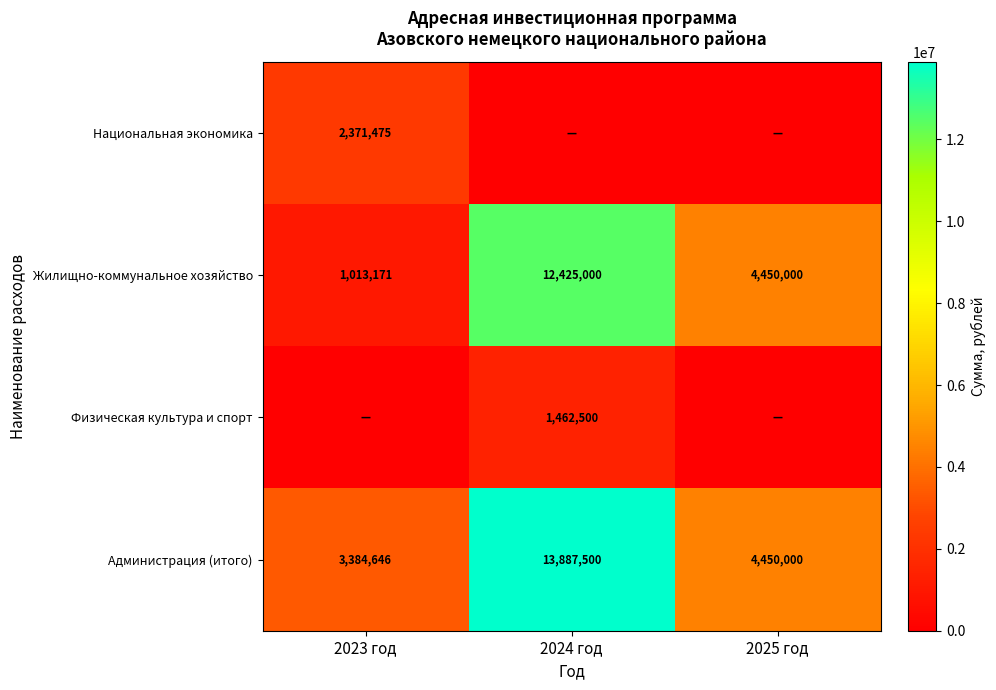

The value of Жилищно-коммунальное хозяйство at 2023 год is 1013171. True or false?

True